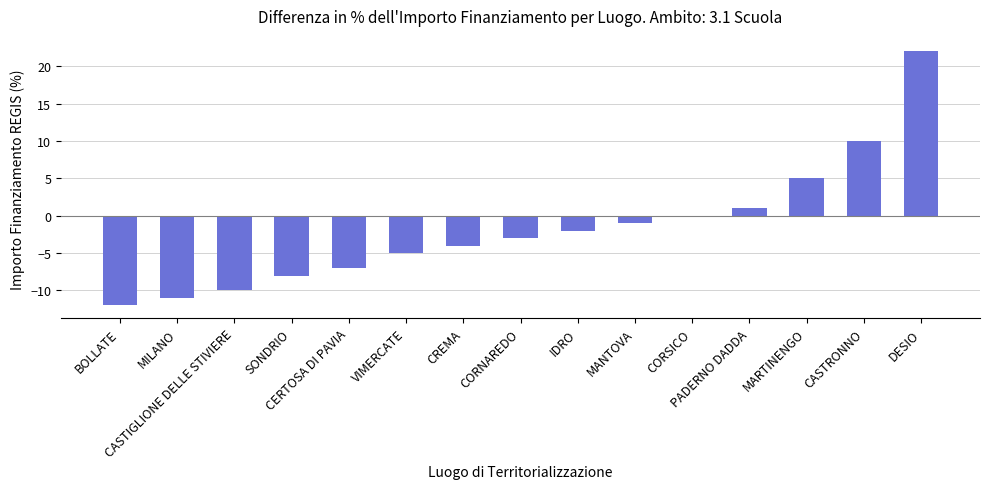

What is the maximum value shown in the chart?

22.0